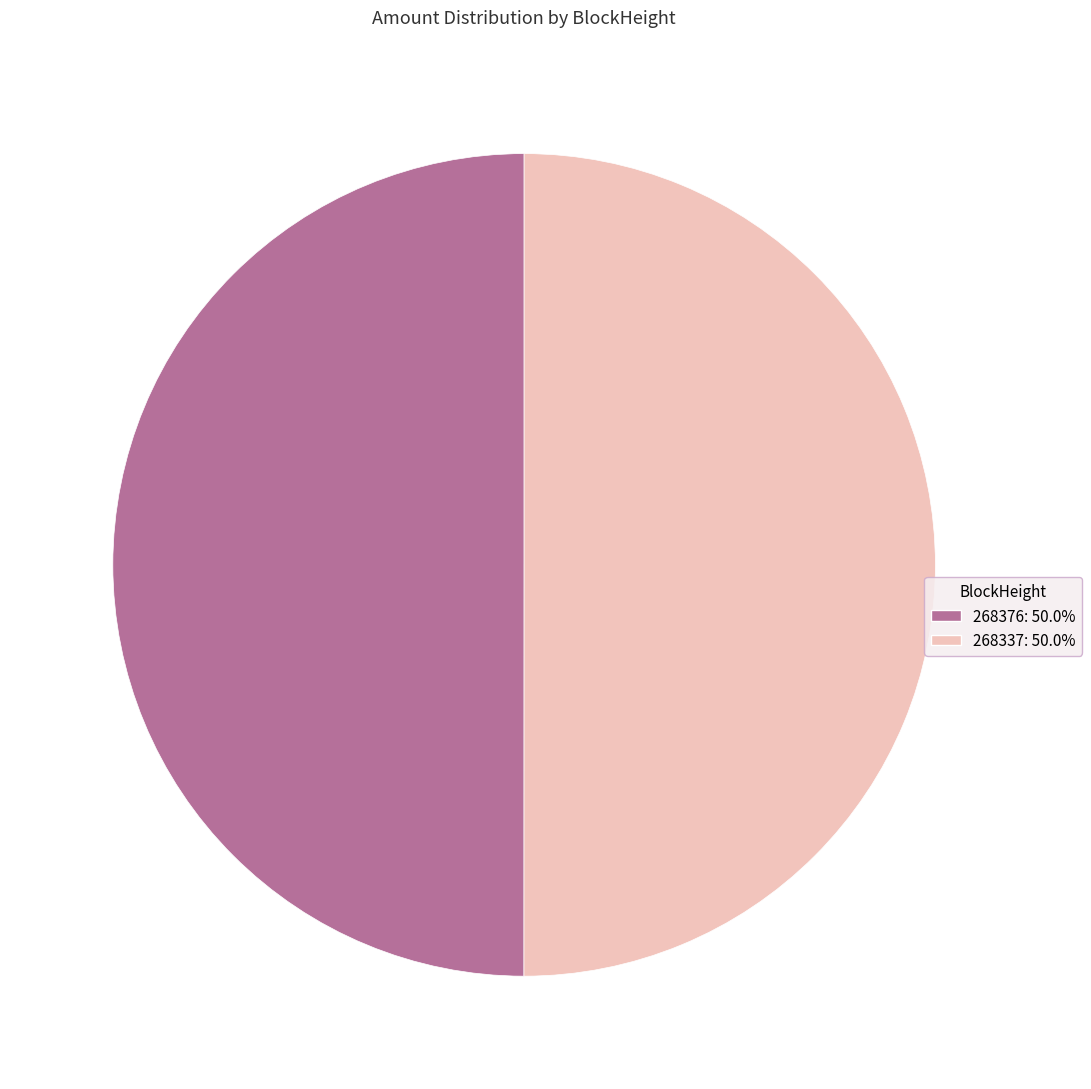

Do 268337: 50.0% and 268376: 50.0% together represent more than half of the pie?

Yes